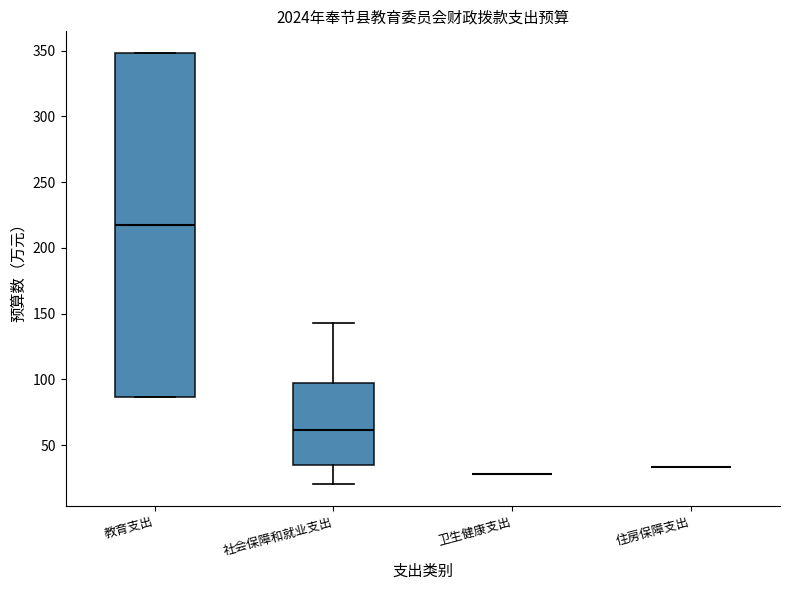

Reading left to right, transcribe this box plot: for each box, give where its median line is, the range the box spans, and where its two whiskers end, as read against the y-axis. The values are not printed on the chart, so give them approximately, as read against the axis.

教育支出: median 215, box 85 to 350, whiskers 85 to 350
社会保障和就业支出: median 60, box 35 to 100, whiskers 20 to 145
卫生健康支出: box collapsed to a line at 30, whiskers 30 to 30
住房保障支出: box collapsed to a line at 35, whiskers 35 to 35